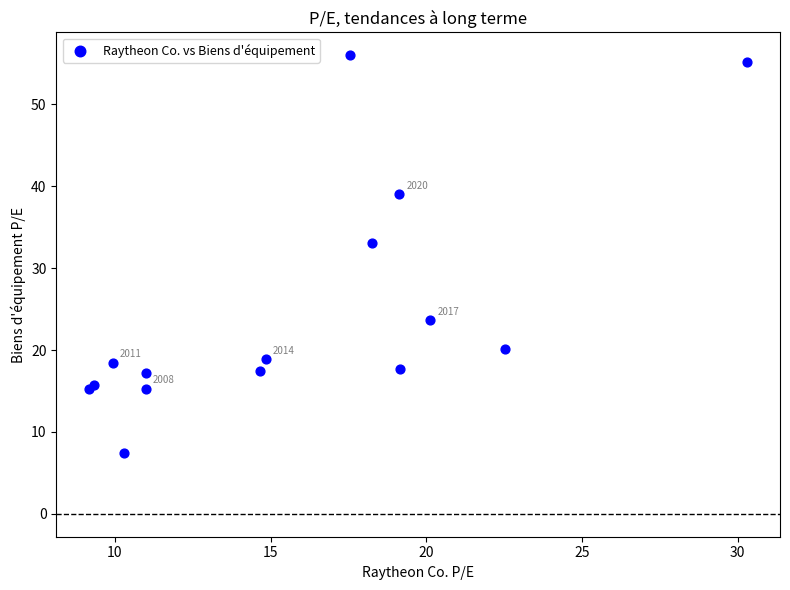

What Y value in the scatter plot is closest to 31?

33.1